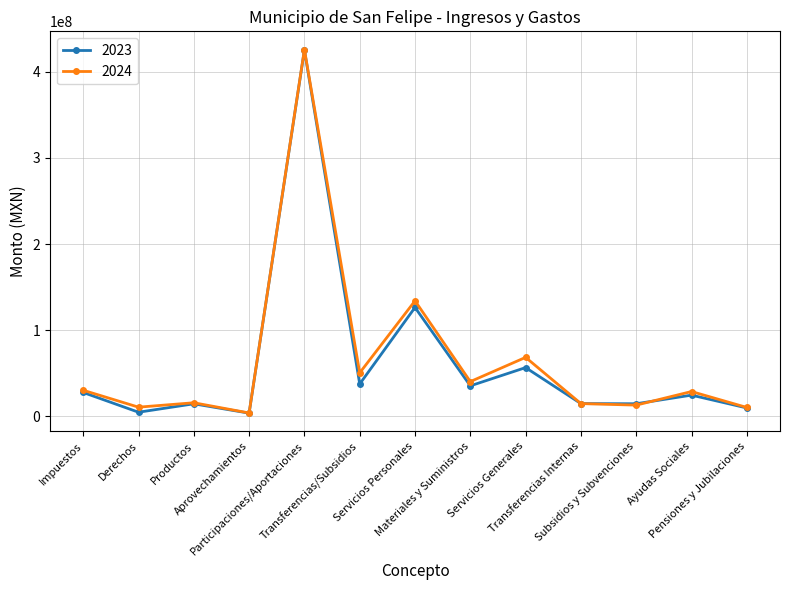

Does the chart display data point markers on the line(s)?

Yes